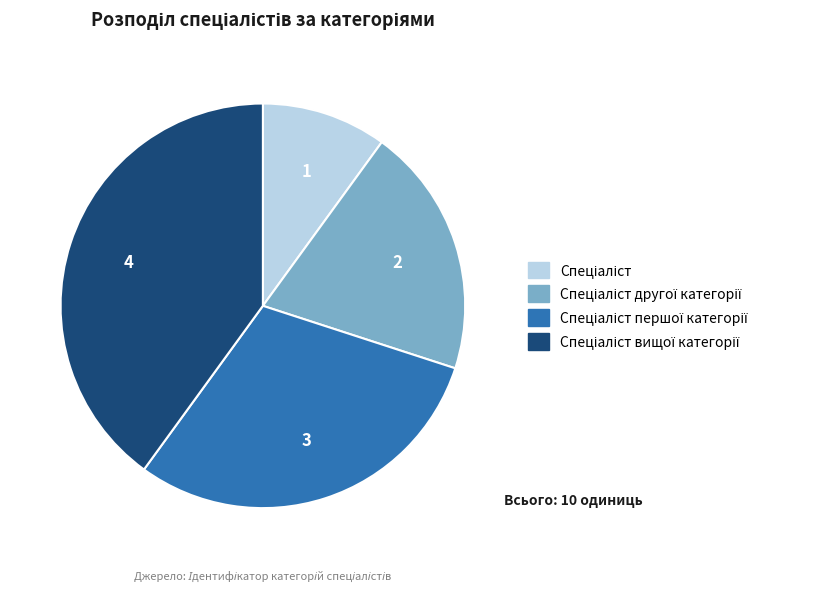

Is there any slice that represents more than half of the pie?

No